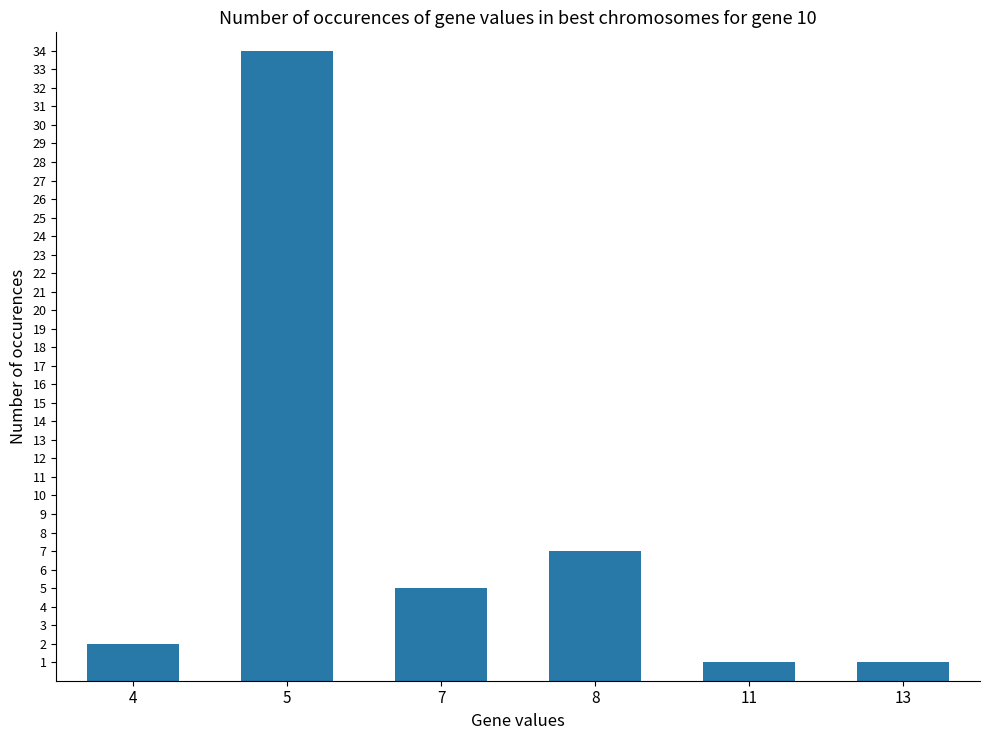

The value at 4 is 2. True or false?

True